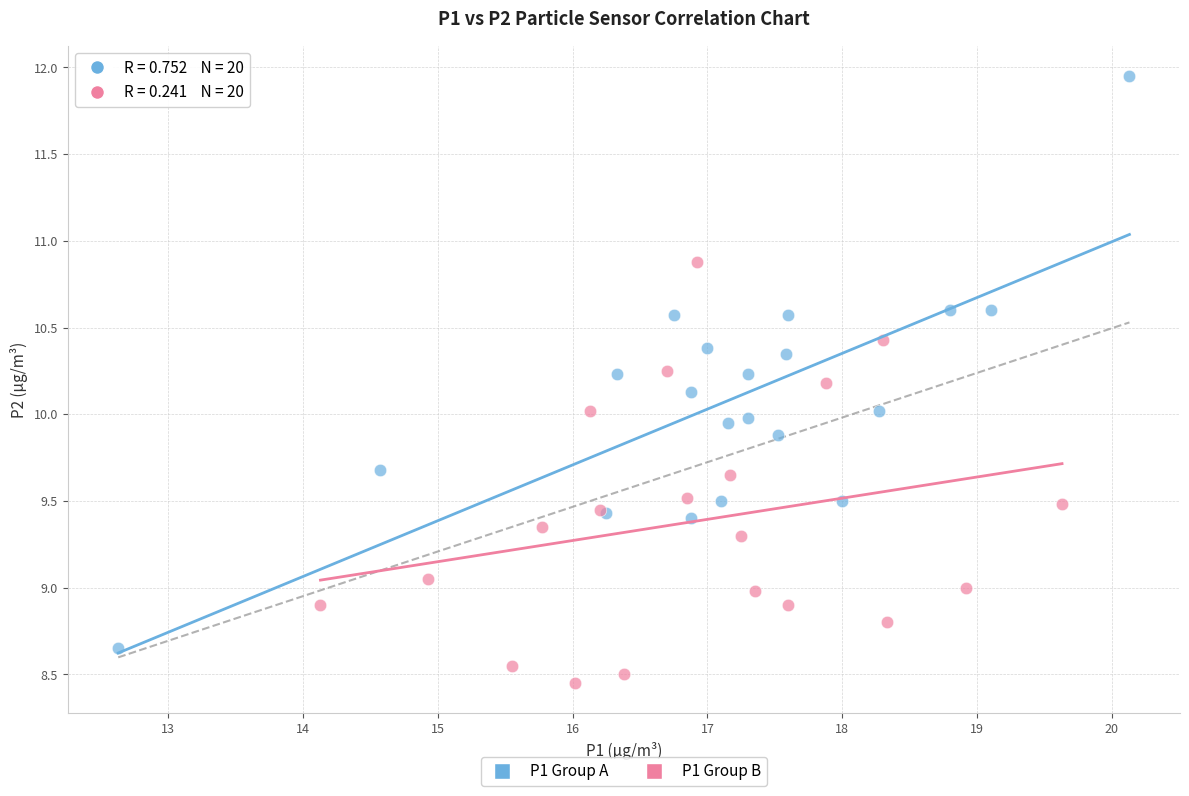

Which series has the widest spread of Y values?

P1 Group A